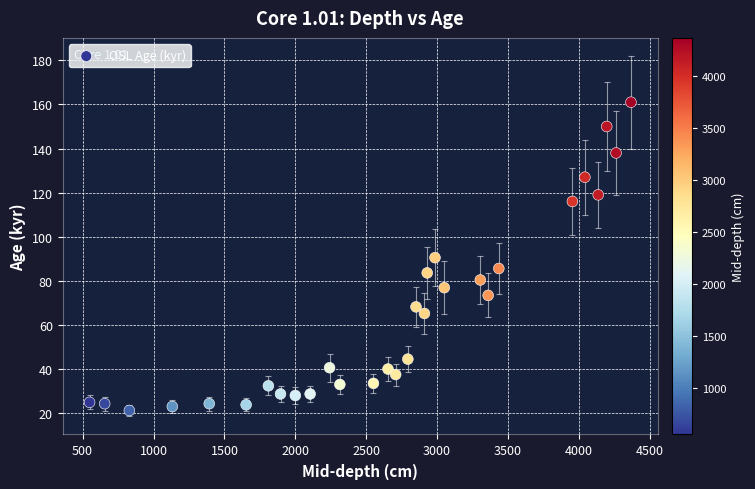

What is the range of Y values (max minus min)?

139.8